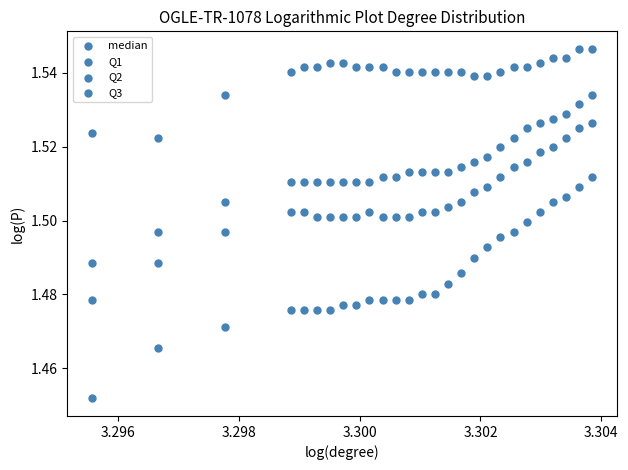

How many points are shown in the scatter plot?

108